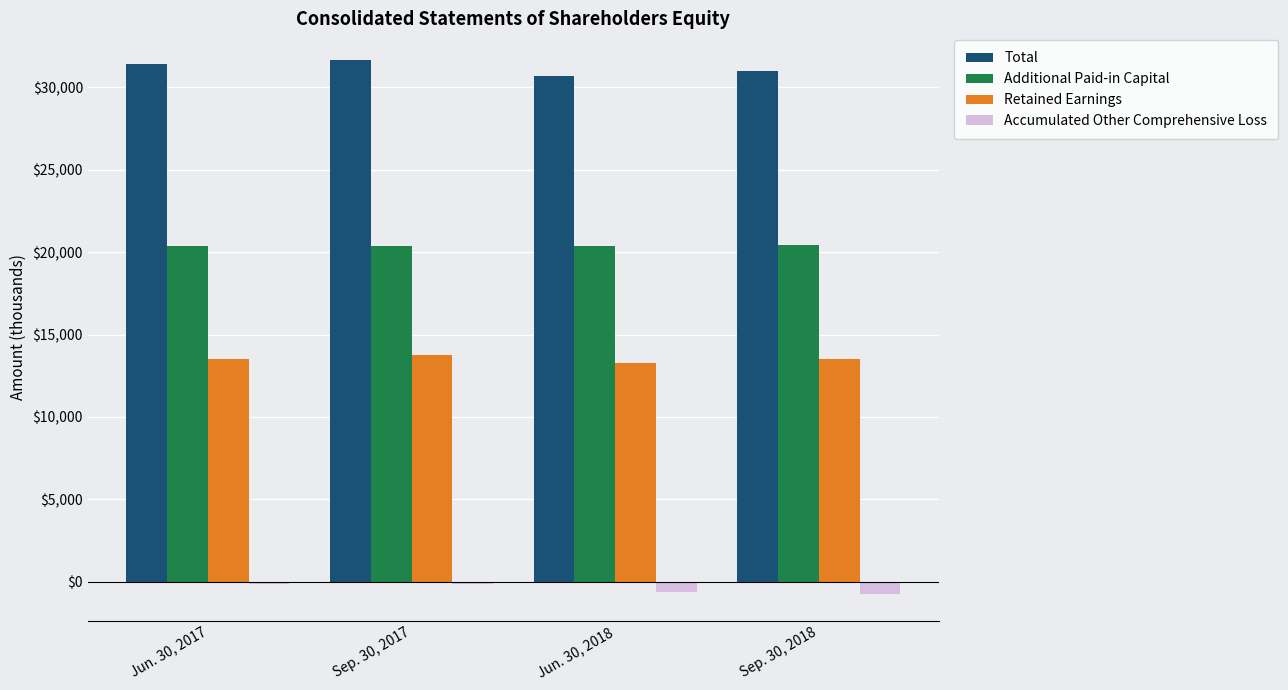

What is the sum of all Accumulated Other Comprehensive Loss values?

-1641